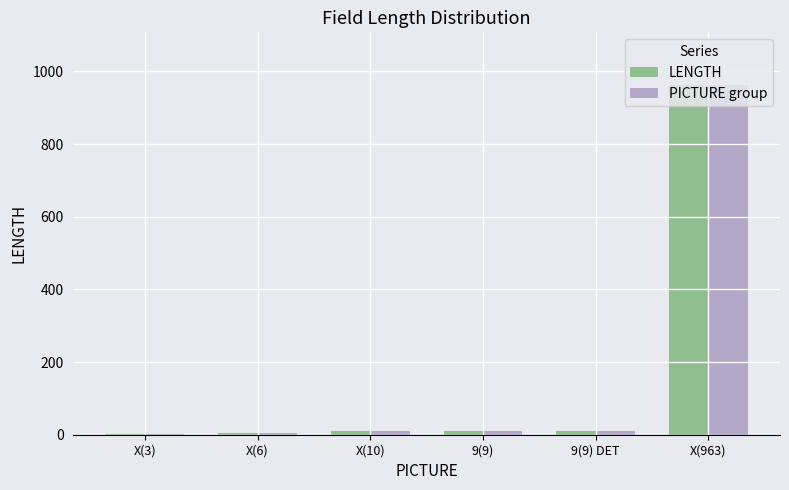

Which category has the highest value in the PICTURE group series?

X(963)